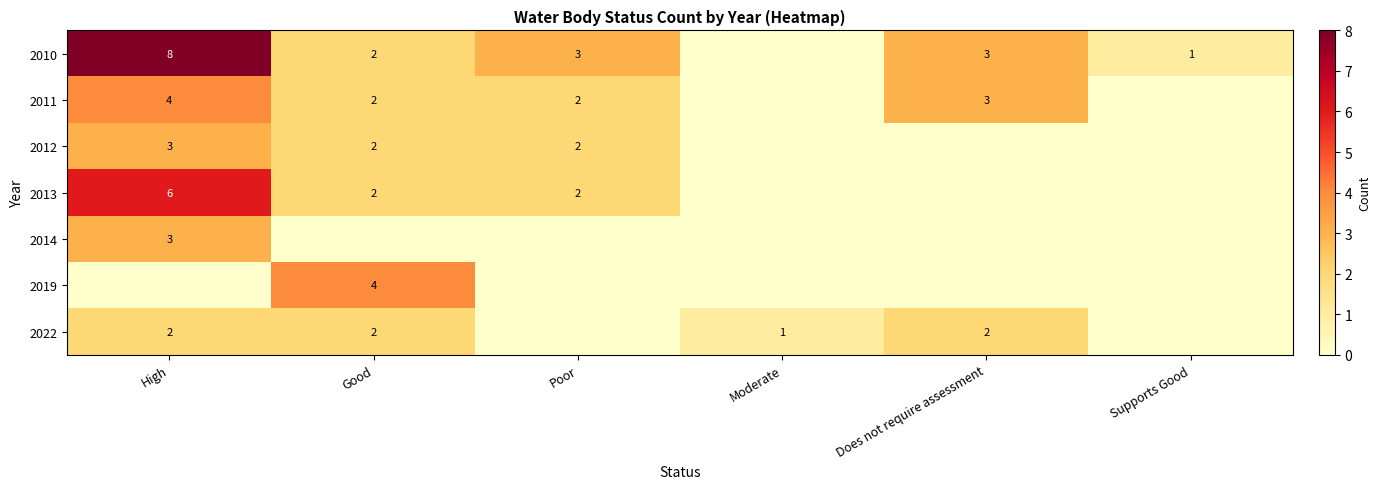

At how many categories does at least one series exceed 5?

1